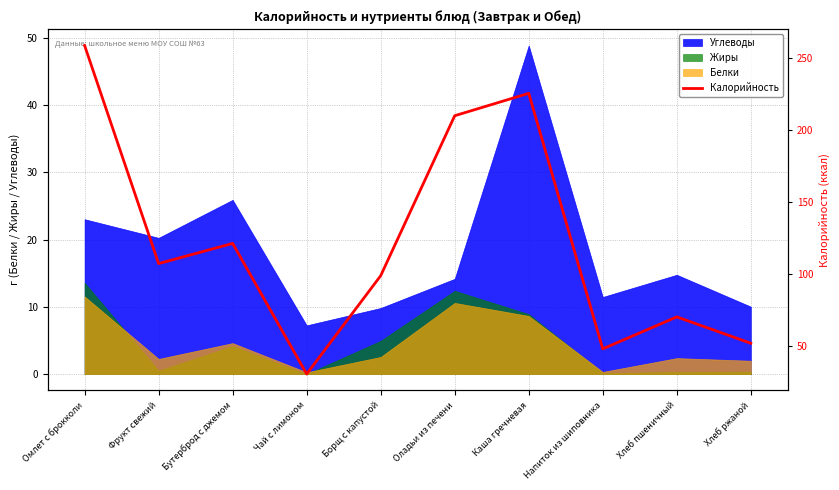

Rank the categories by value from lowest to highest.

Чай с лимоном, Напиток из шиповника, Хлеб ржаной, Хлеб пшеничный, Борщ с капустой, Фрукт свежий, Бутерброд с джемом, Оладьи из печени, Каша гречневая, Омлет с брокколи